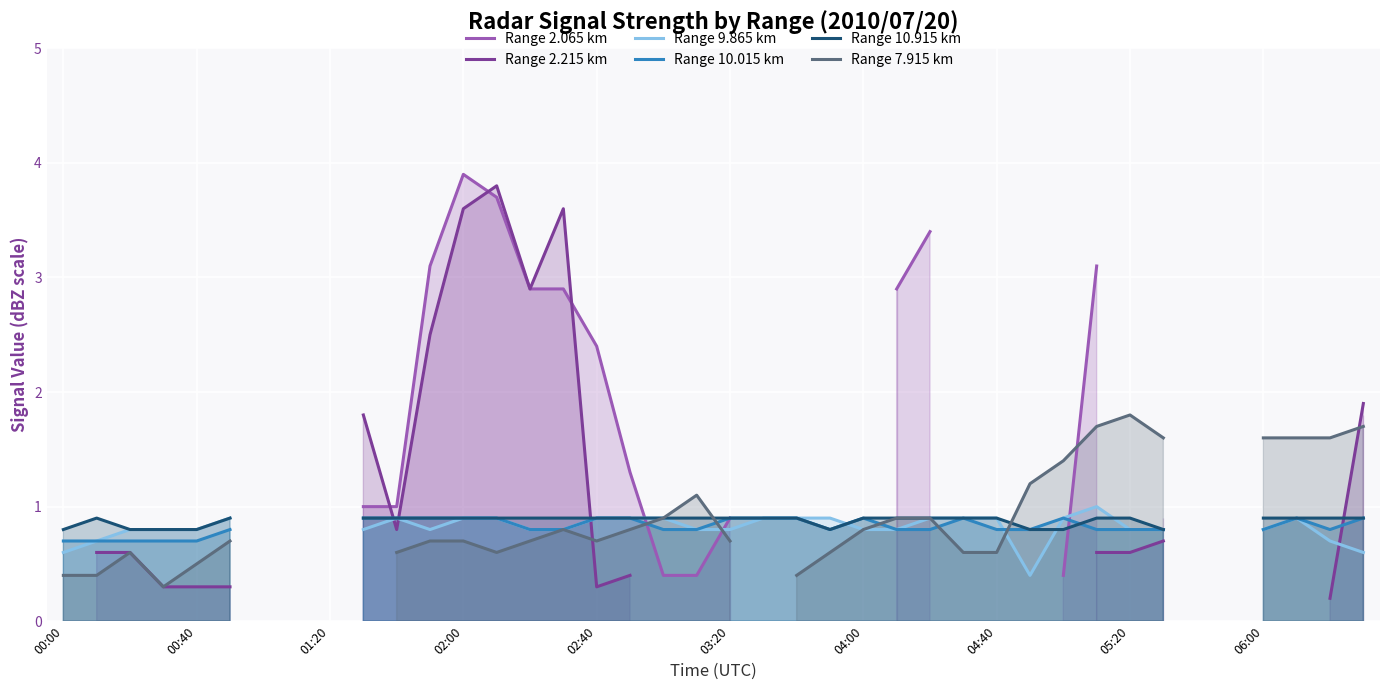

What are all the series names shown in the legend?

Range 2.065 km, Range 2.215 km, Range 9.865 km, Range 10.015 km, Range 10.915 km, Range 7.915 km